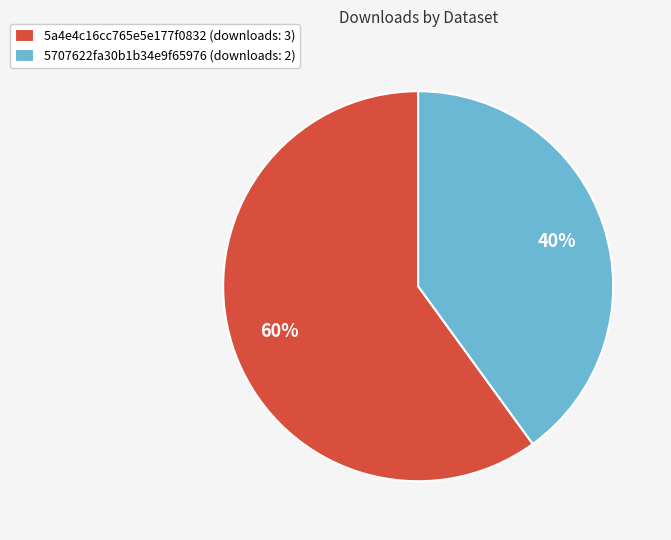

Rank the categories by value from highest to lowest.

5a4e4c16cc765e5e177f0832, 5707622fa30b1b34e9f65976